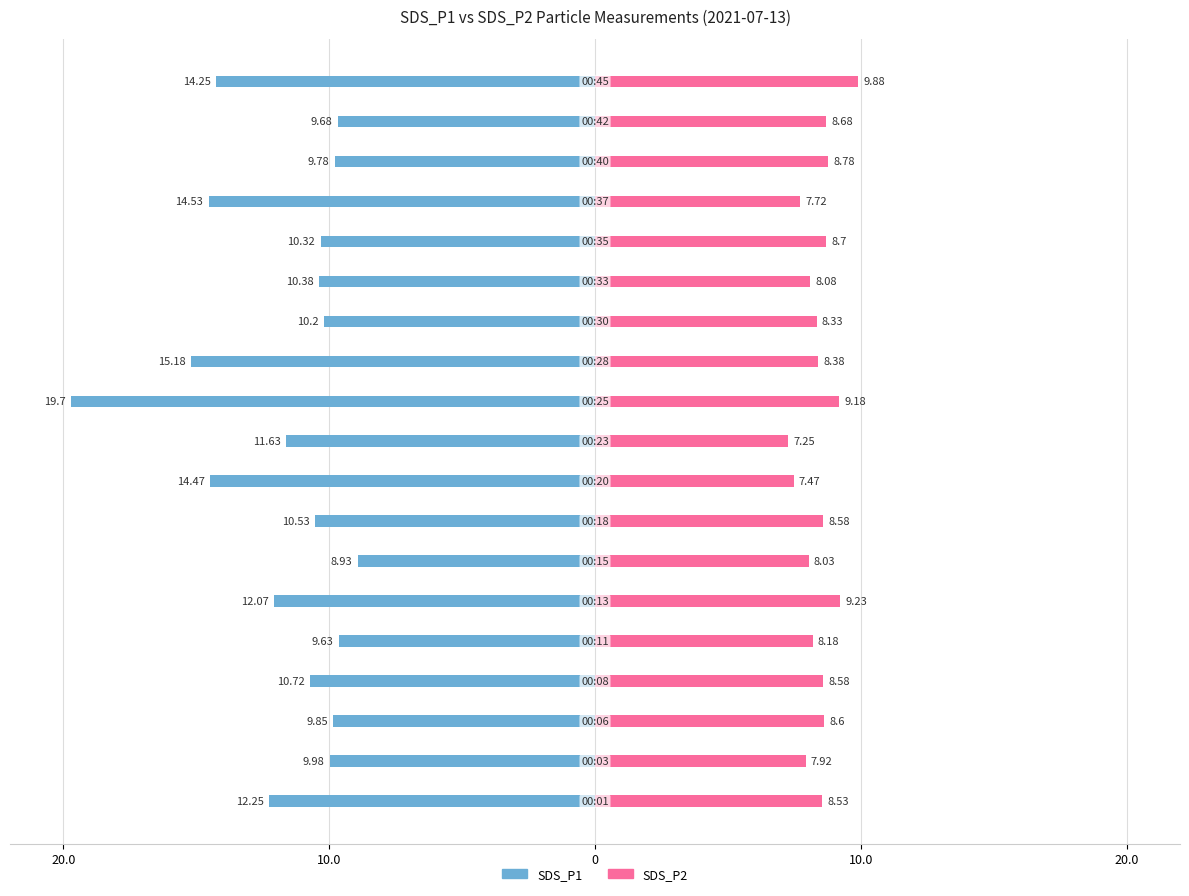

Is the value of SDS_P1 at 10.0 greater than the value of SDS_P2 at 13?

No